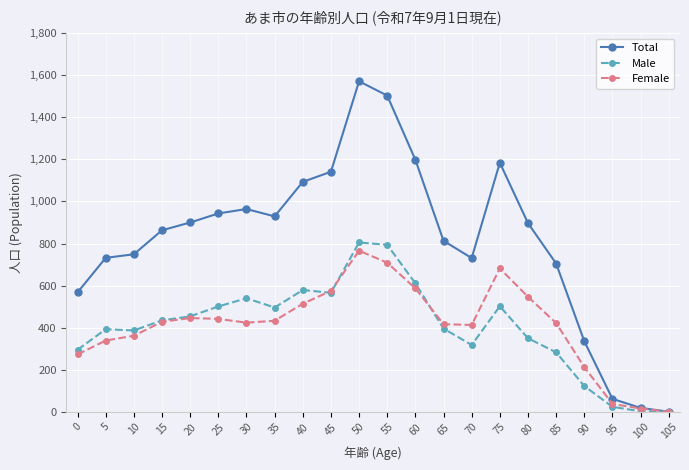

Does the chart have visible grid lines?

Yes